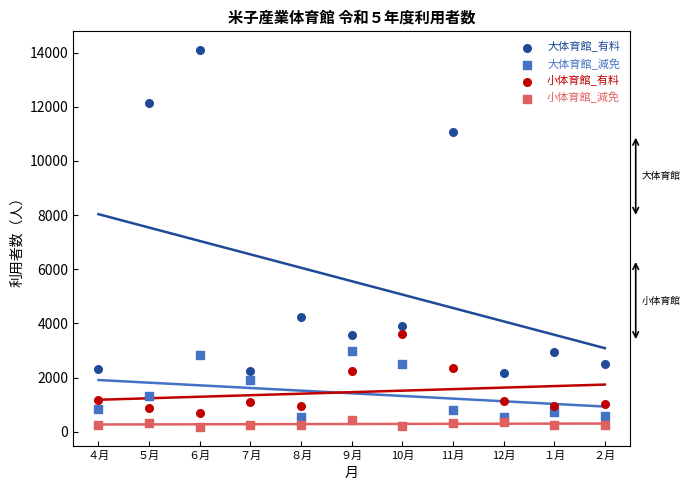

Across all series, what Y value is closest to 7137?

4249